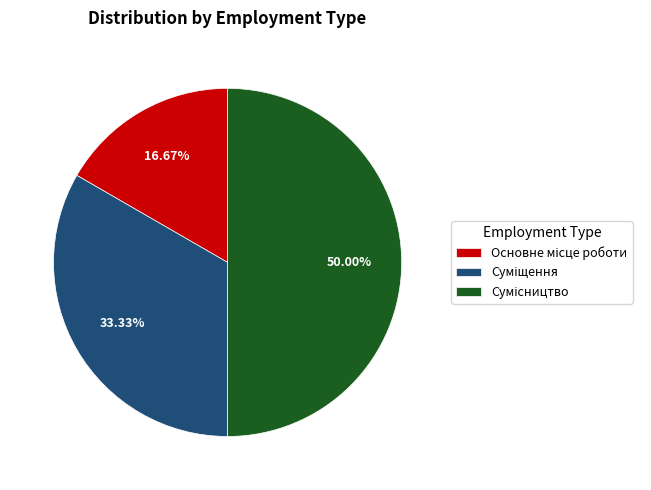

Which slice is the smallest?

Основне місце роботи